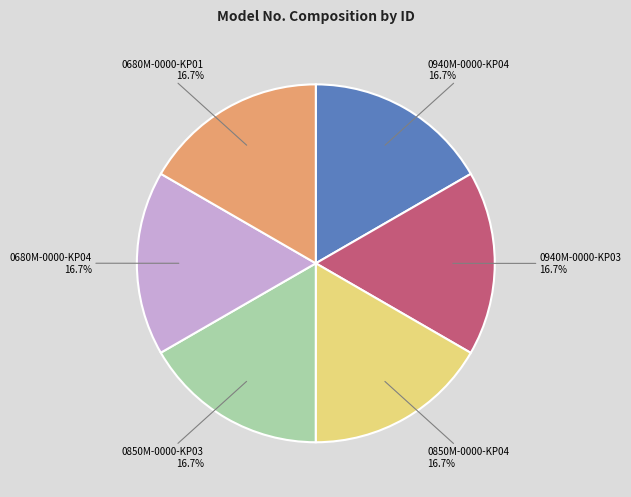

Approximately how many times larger is the value at 0680M-0000-KP04 compared to 0850M-0000-KP04?

1.0